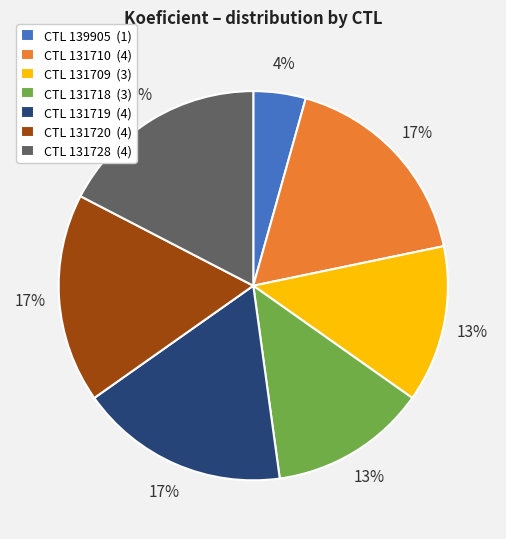

Is the sum of CTL 131710 (4) and CTL 139905 (1) greater than half?

No